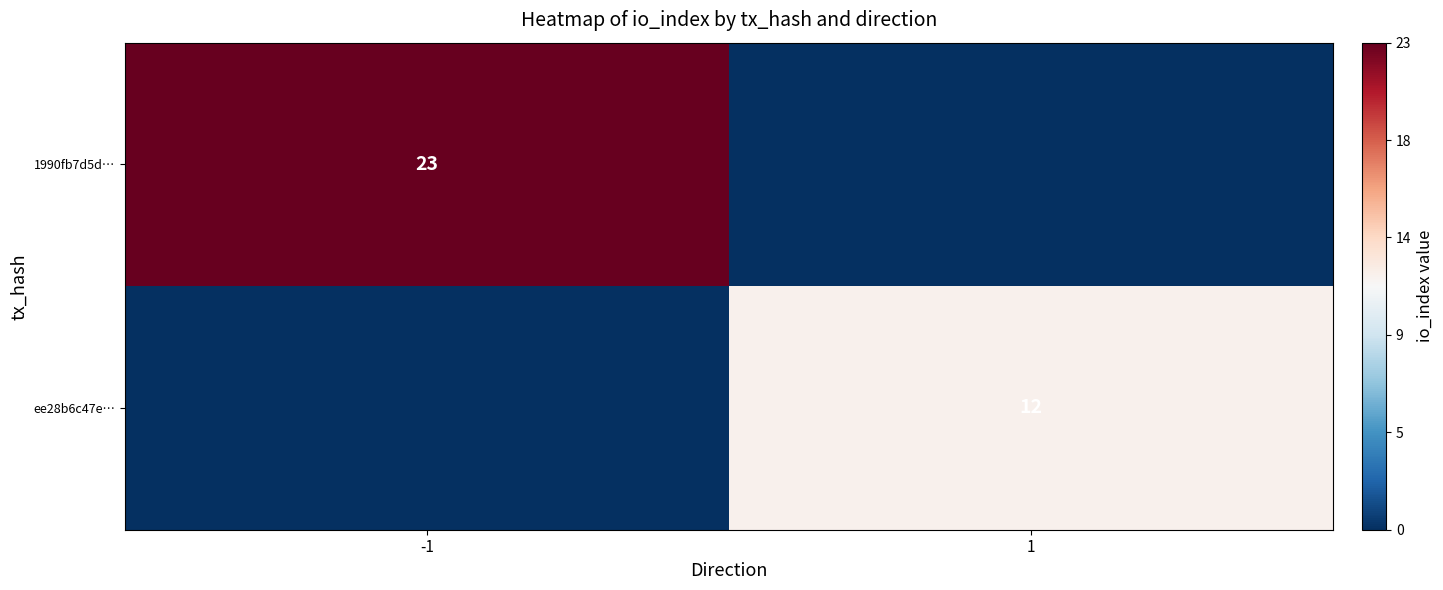

Is the value of 1990fb7d5d… at -1 greater than the value of ee28b6c47e… at 1?

Yes